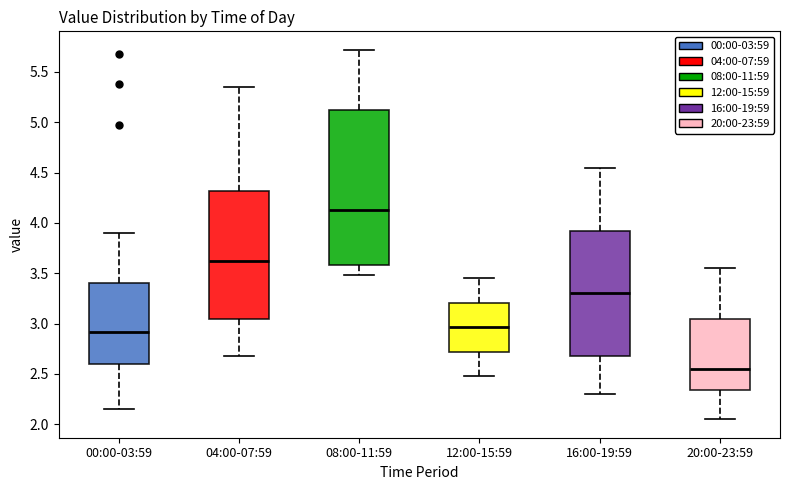

Which box has the lowest median line?

20:00-23:59